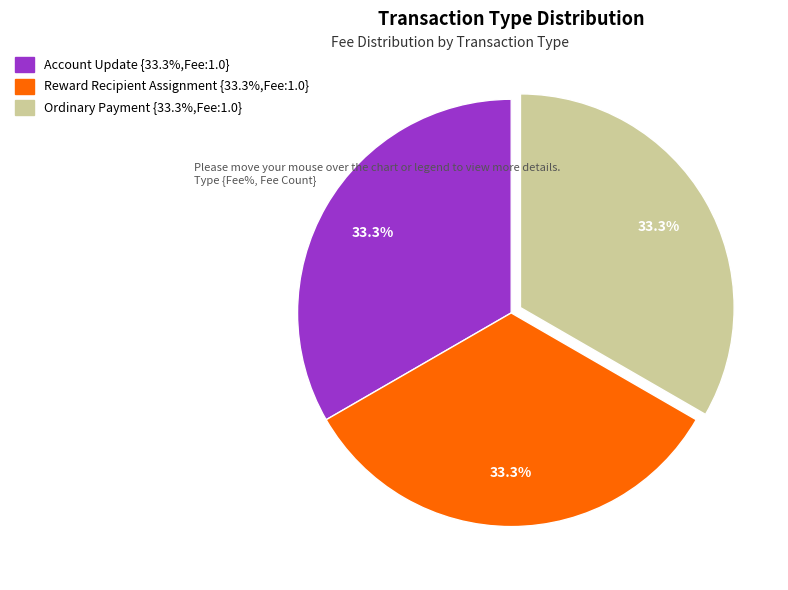

How many segments does this pie chart have?

3